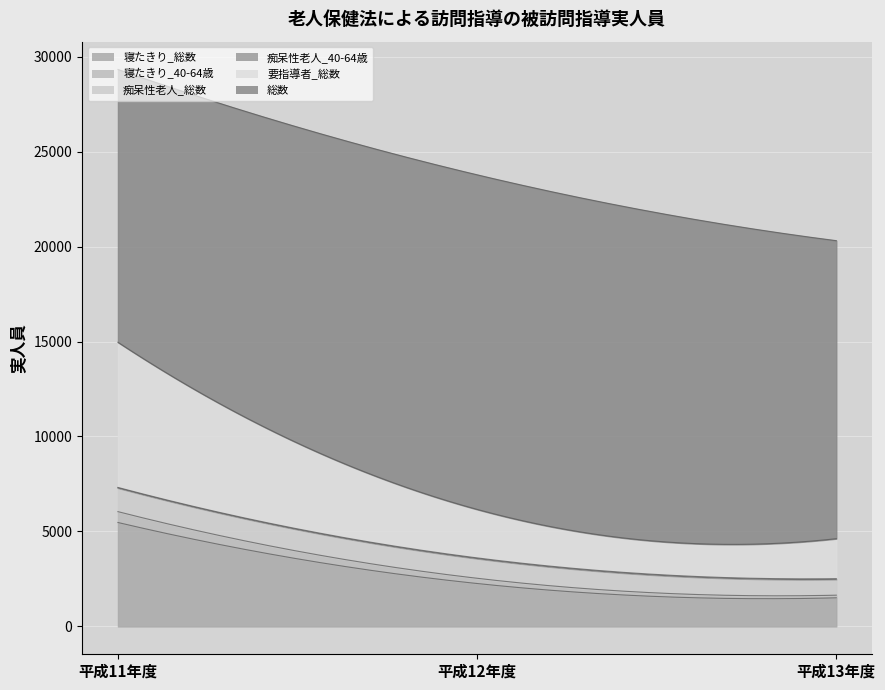

The 痴呆性老人_40-64歳 series shows 35 at 平成13年度. True or false?

True